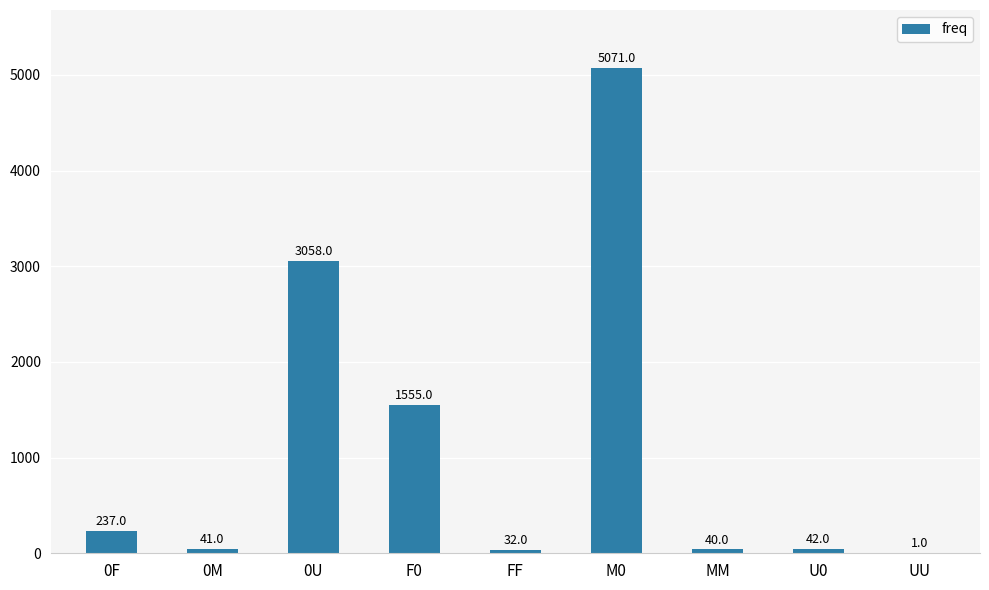

What is the sum of all values?

10077